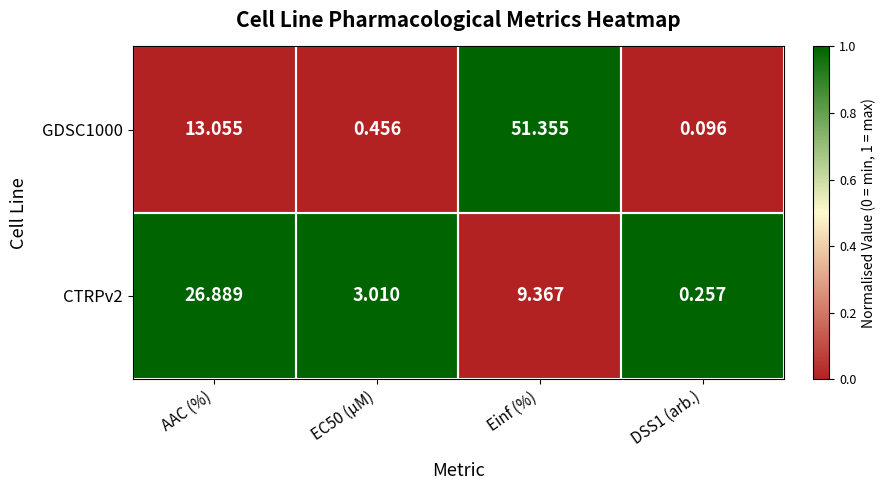

Which category has the highest value in the CTRPv2 series?

AAC (%)